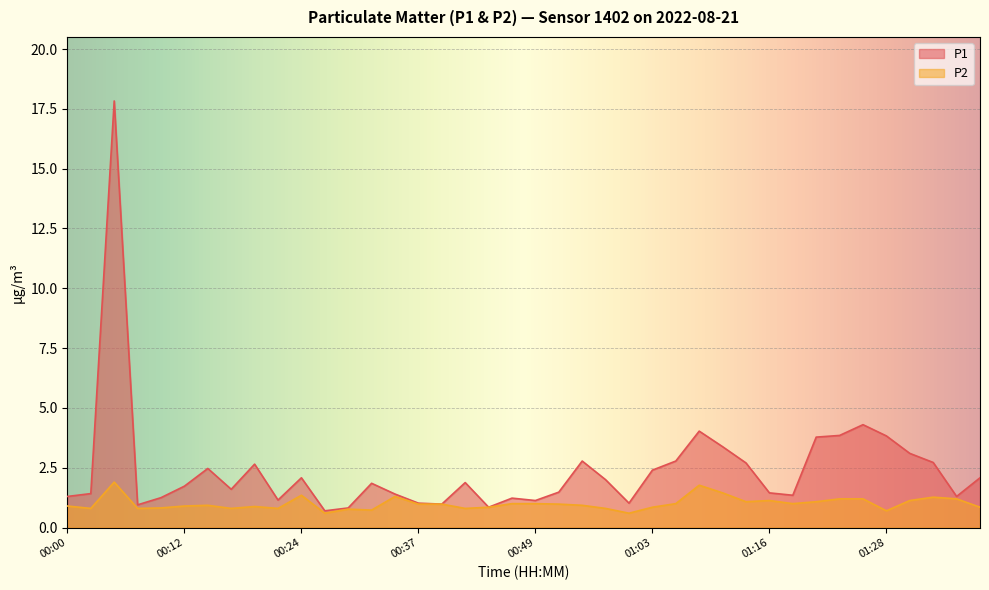

What is the difference between the maximum and minimum values in the P1 series?

17.1